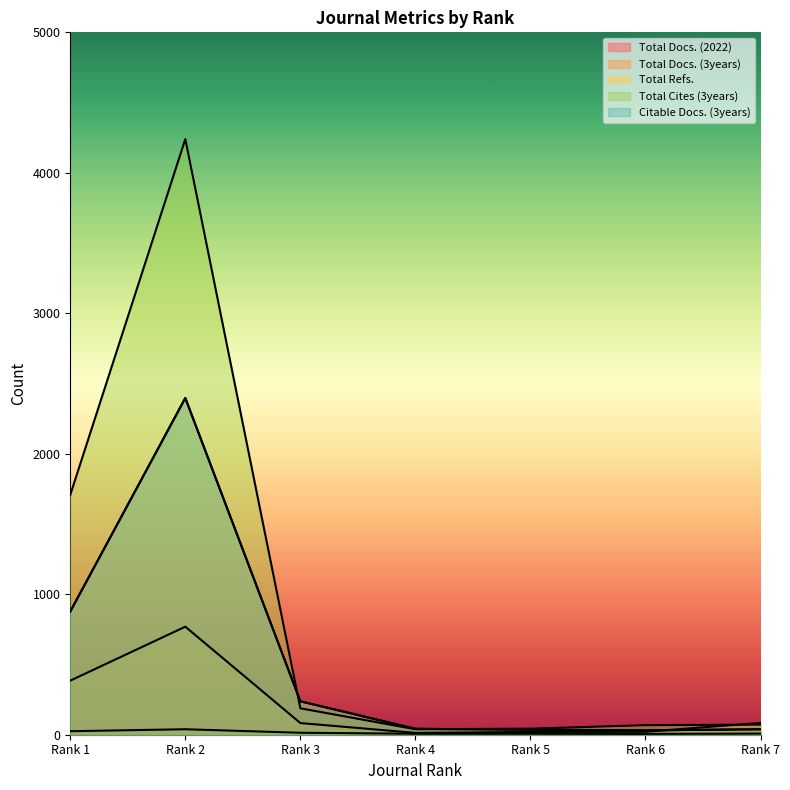

Reading left to right, what are all the values shown in this chart?

Total Docs. (2022): Rank 1=25	Rank 2=39	Rank 3=14	Rank 4=7	Rank 5=7	Rank 6=6	Rank 7=8
Total Docs. (3years): Rank 1=385	Rank 2=769	Rank 3=83	Rank 4=13	Rank 5=20	Rank 6=21	Rank 7=84
Total Refs.: Rank 1=877	Rank 2=2397	Rank 3=238	Rank 4=42	Rank 5=36	Rank 6=31	Rank 7=39
Total Cites (3years): Rank 1=1708	Rank 2=4240	Rank 3=188	Rank 4=39	Rank 5=43	Rank 6=68	Rank 7=72
Citable Docs. (3years): Rank 1=877	Rank 2=2397	Rank 3=238	Rank 4=42	Rank 5=36	Rank 6=31	Rank 7=39